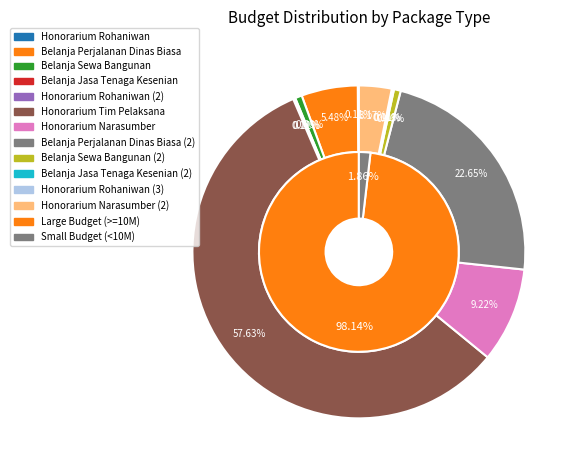

Which category accounts for the majority?

Honorarium Tim Pelaksana